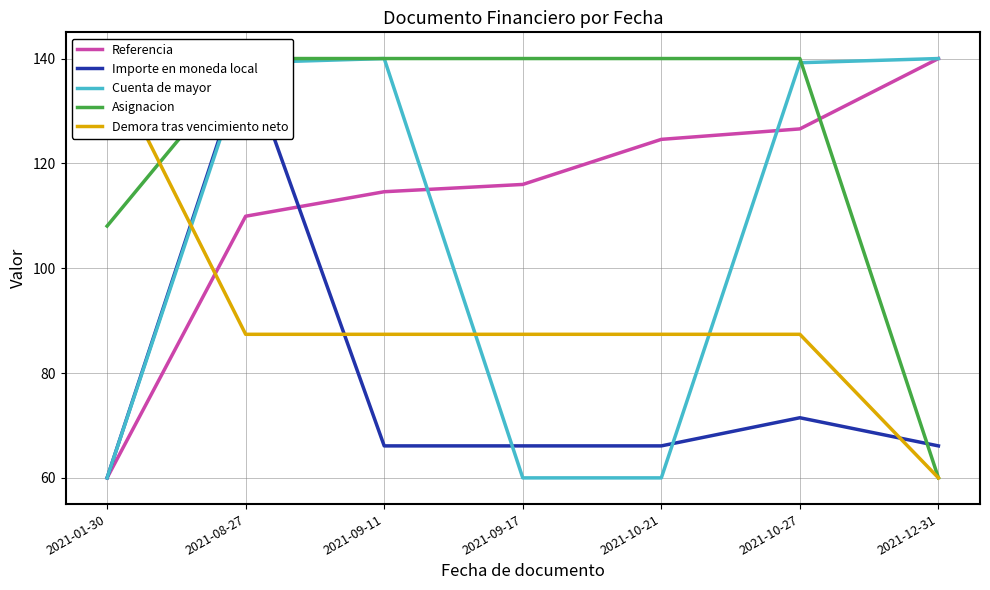

What is the highest value of the Demora tras vencimiento neto series?

140.0